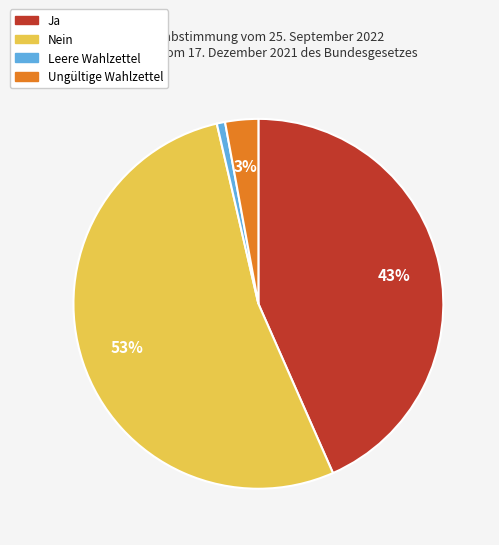

Is it true that Leere Wahlzettel is 12% of the pie?

False